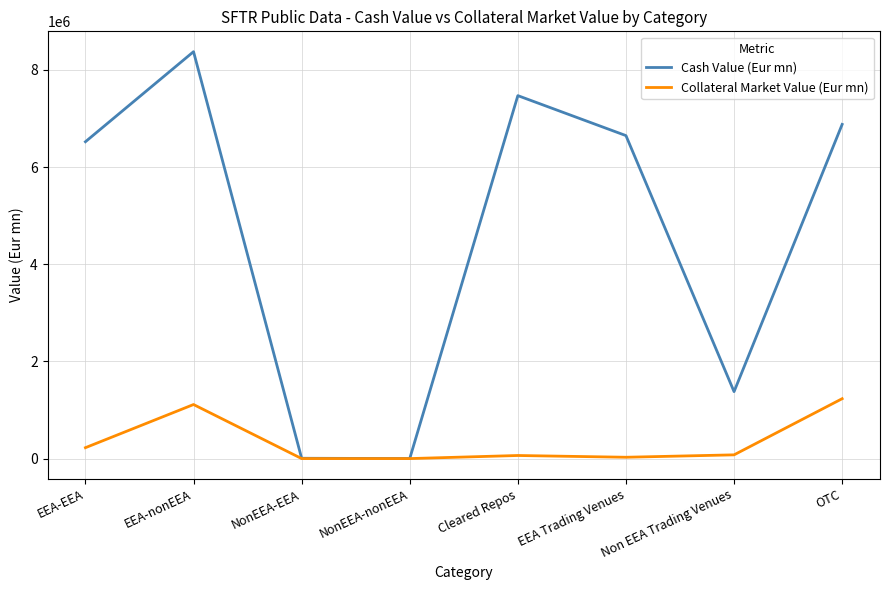

What is the maximum value shown in the chart?

8373863.1